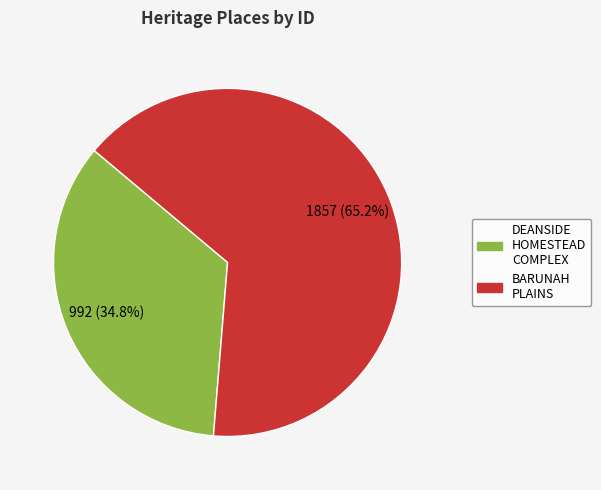

Which category has the smallest portion of the pie?

DEANSIDE HOMESTEAD COMPLEX